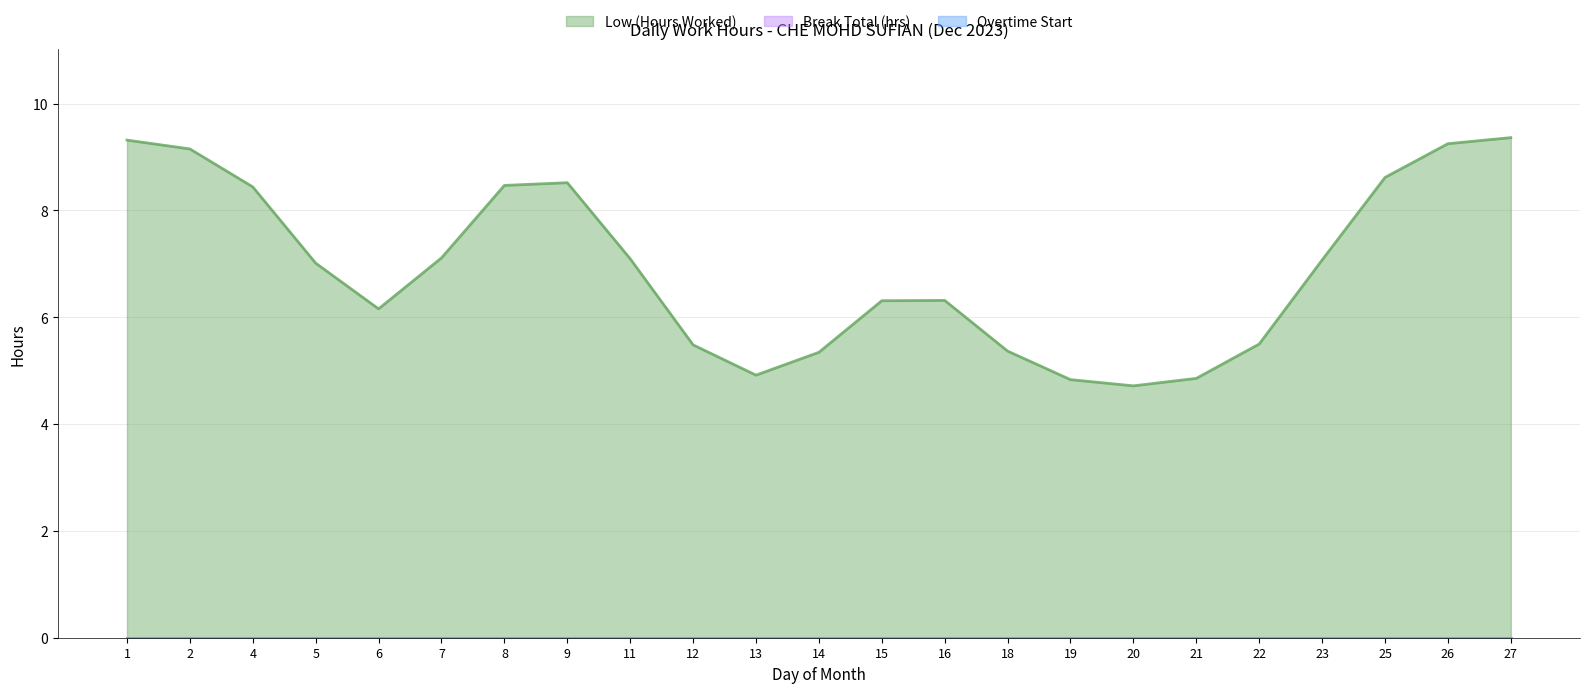

How many lines are shown in the chart?

3